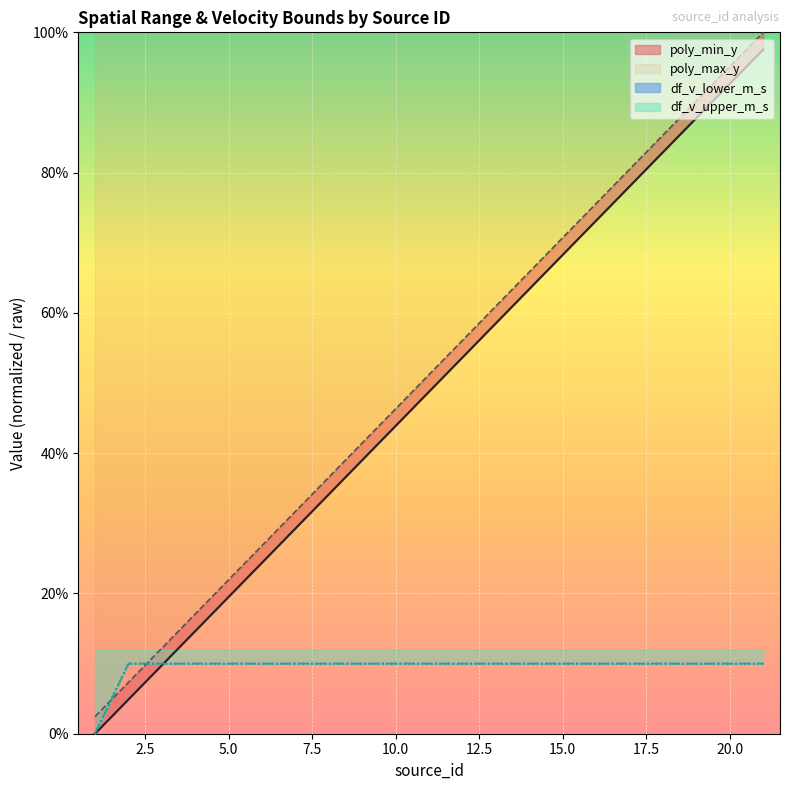

Where do df_v_lower_m_s and poly_max_y first cross each other?

1 and 2